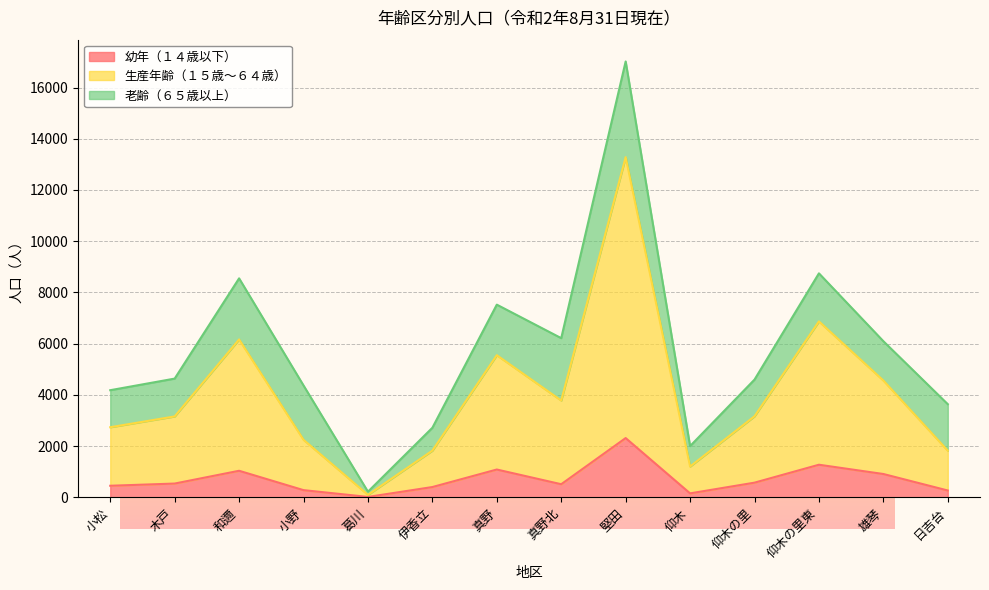

At which label is 幼年（１４歳以下） closest to 1165?

真野